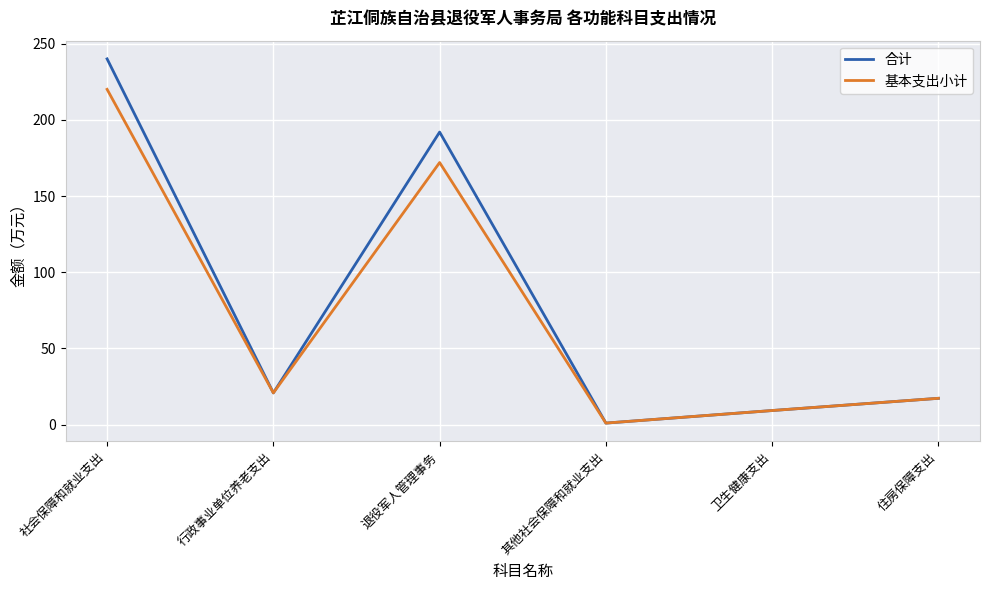

What are all the series names shown in the legend?

合计, 基本支出小计